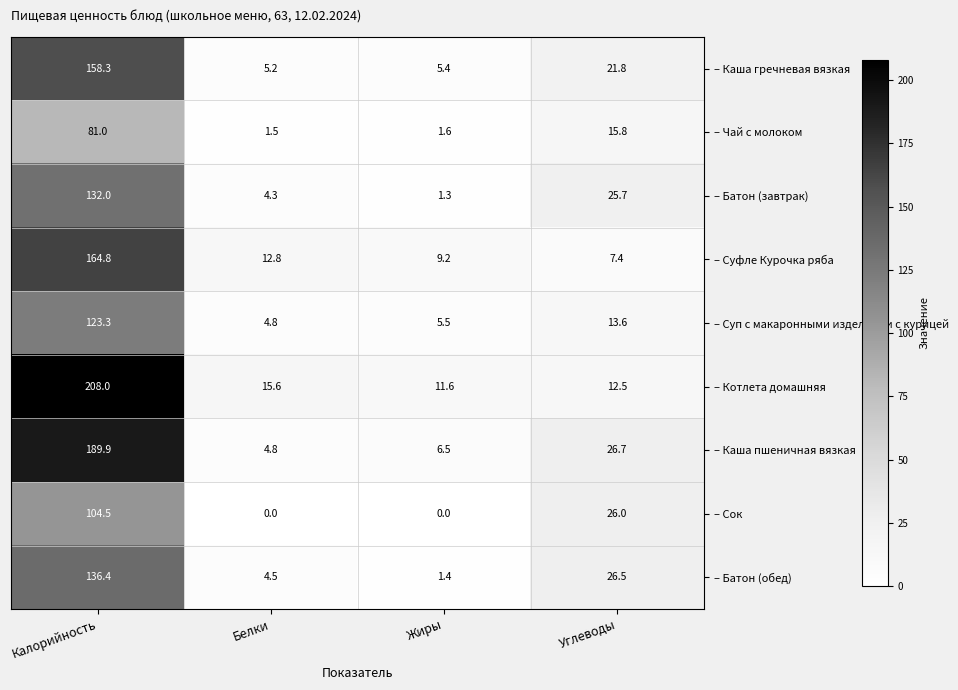

True or false: – Котлета домашняя has a value of 4.2 at Углеводы.

False